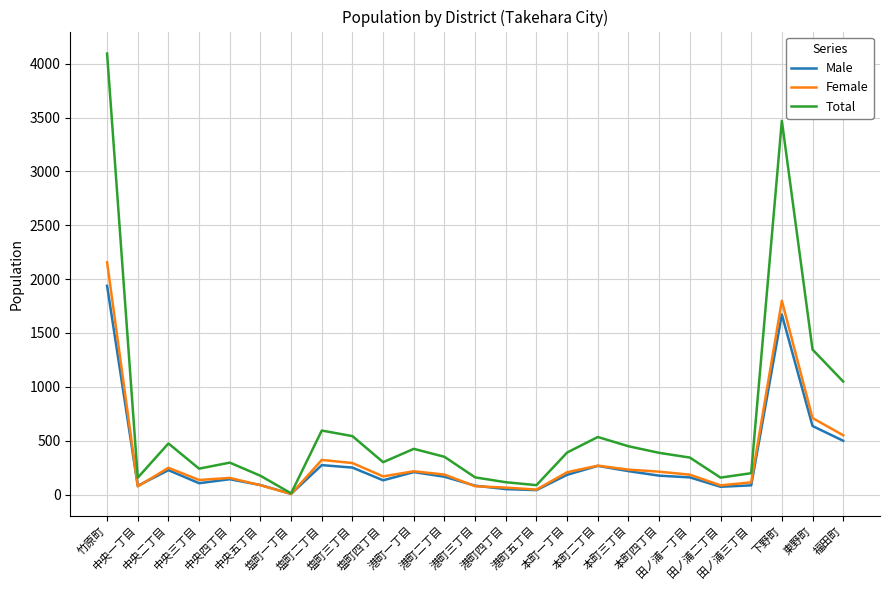

What is the difference between the Female values at 竹原町 and 田ノ浦二丁目?

2071